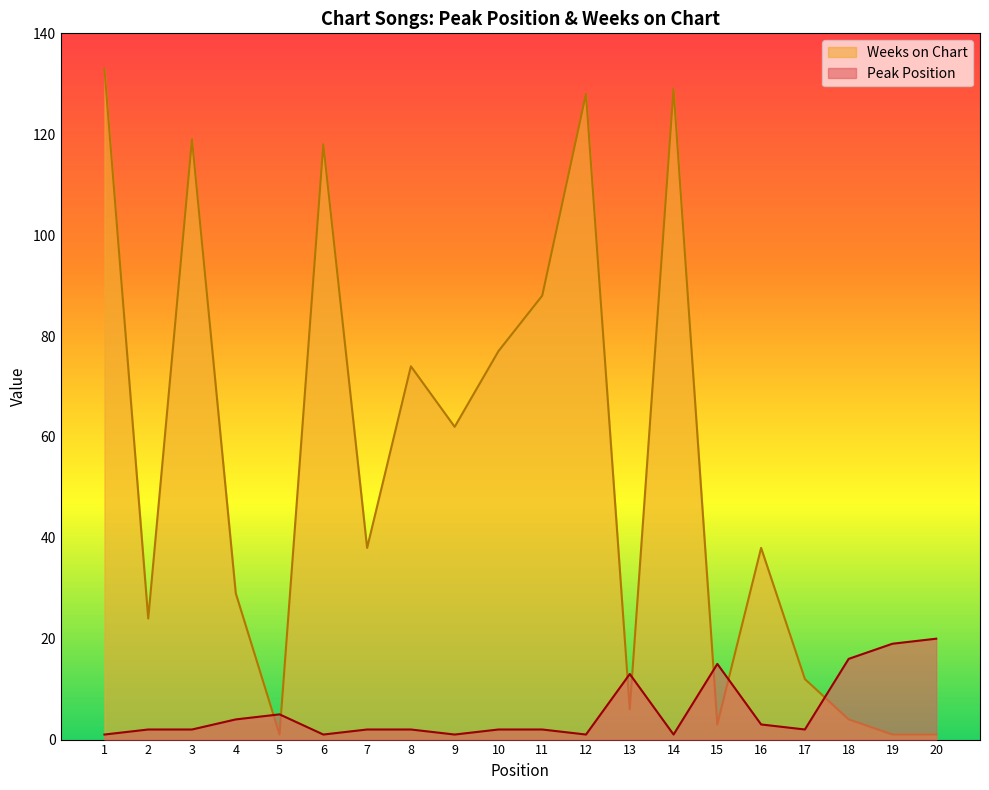

What is the maximum value for Peak Position?

20